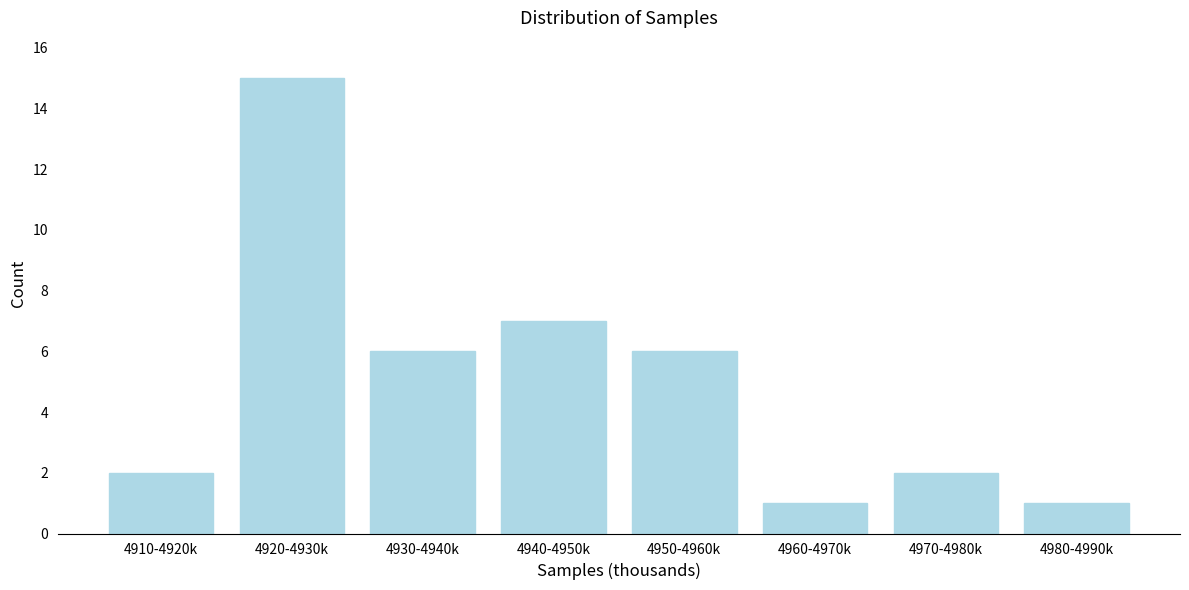

Reading left to right, transcribe all the data shown in this chart.

2	15	6	7	6	1	2	1